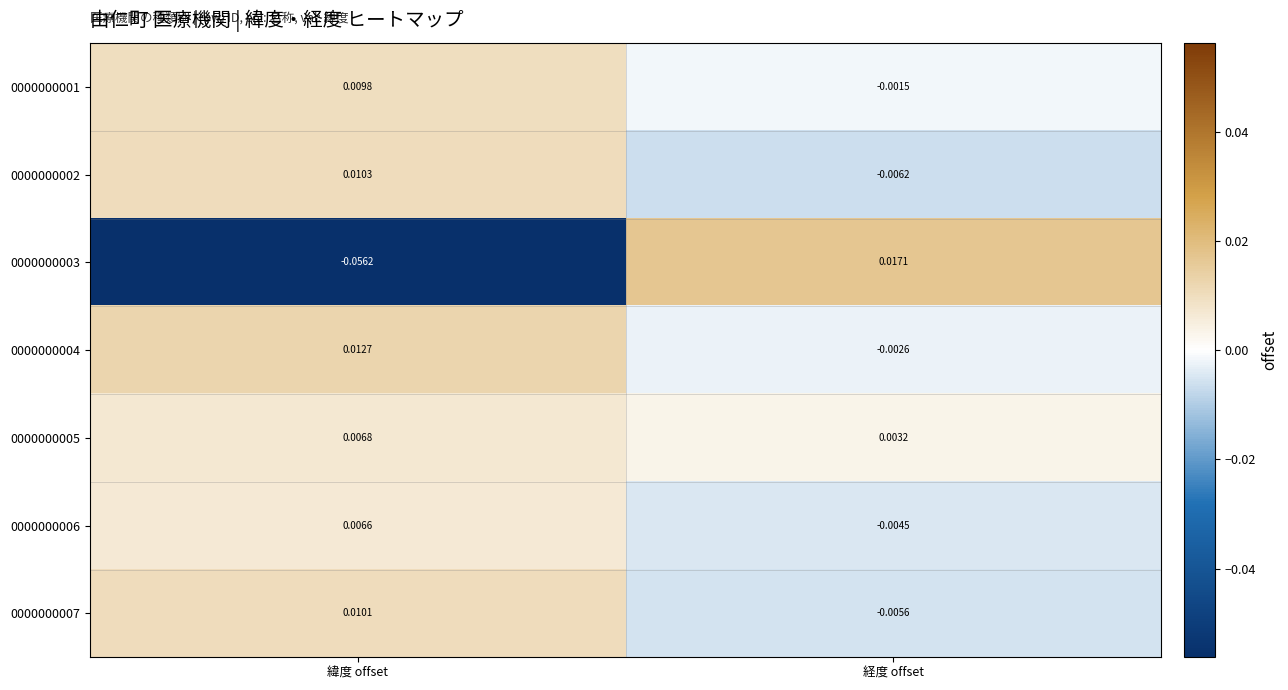

At which category is the sum across all series the highest?

緯度 offset